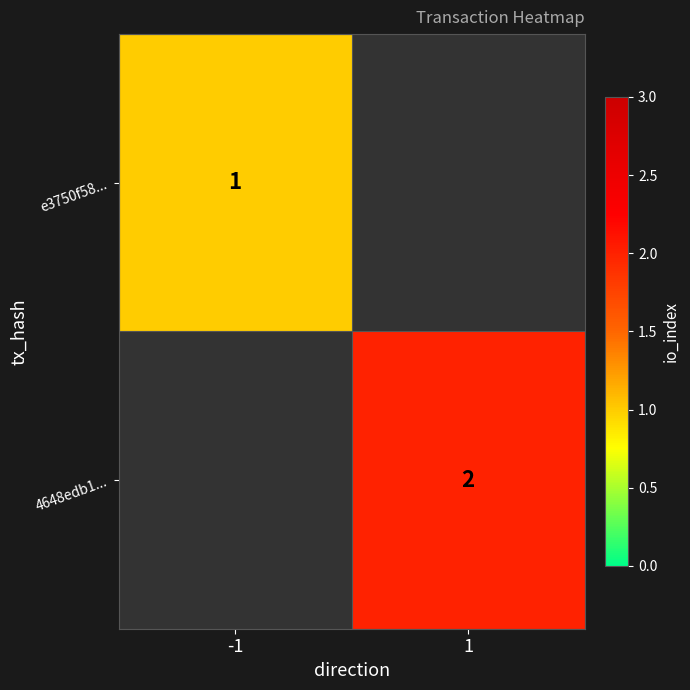

Is it true that 4648edb1... equals 3 at 1?

False